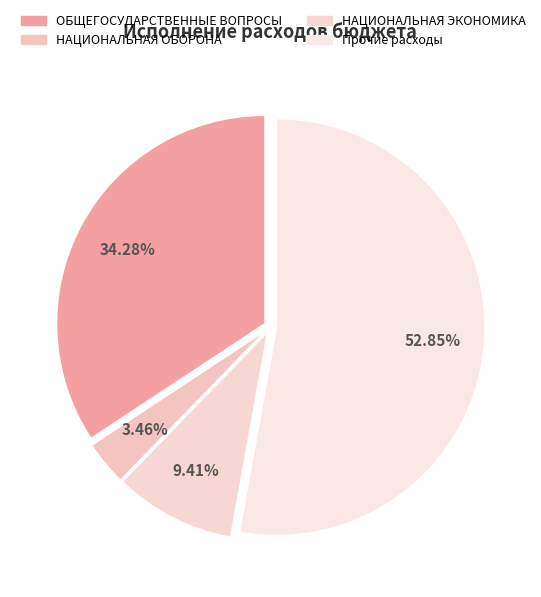

What percentage do НАЦИОНАЛЬНАЯ ОБОРОНА and ОБЩЕГОСУДАРСТВЕННЫЕ ВОПРОСЫ together represent?

37.7%